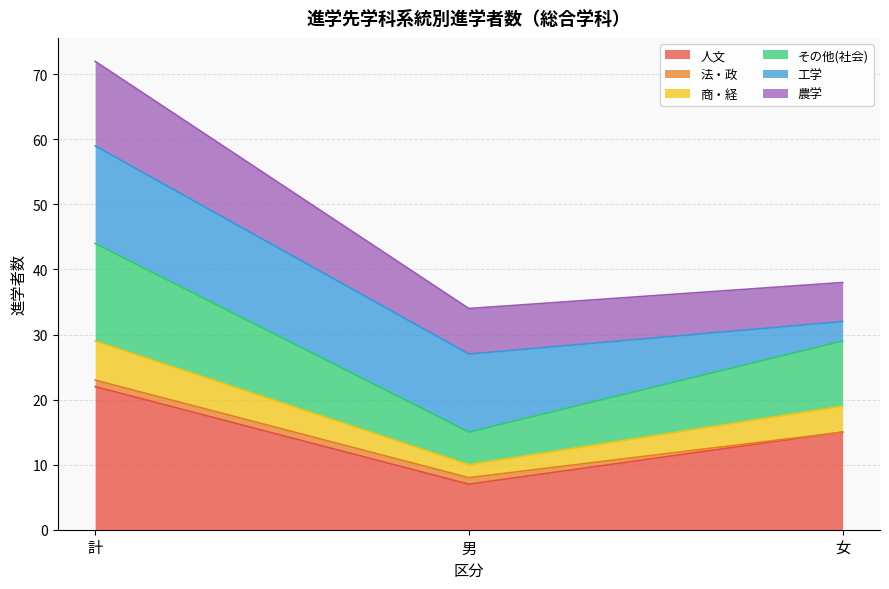

What are all the series names shown in the legend?

人文, 法・政, 商・経, その他(社会), 工学, 農学